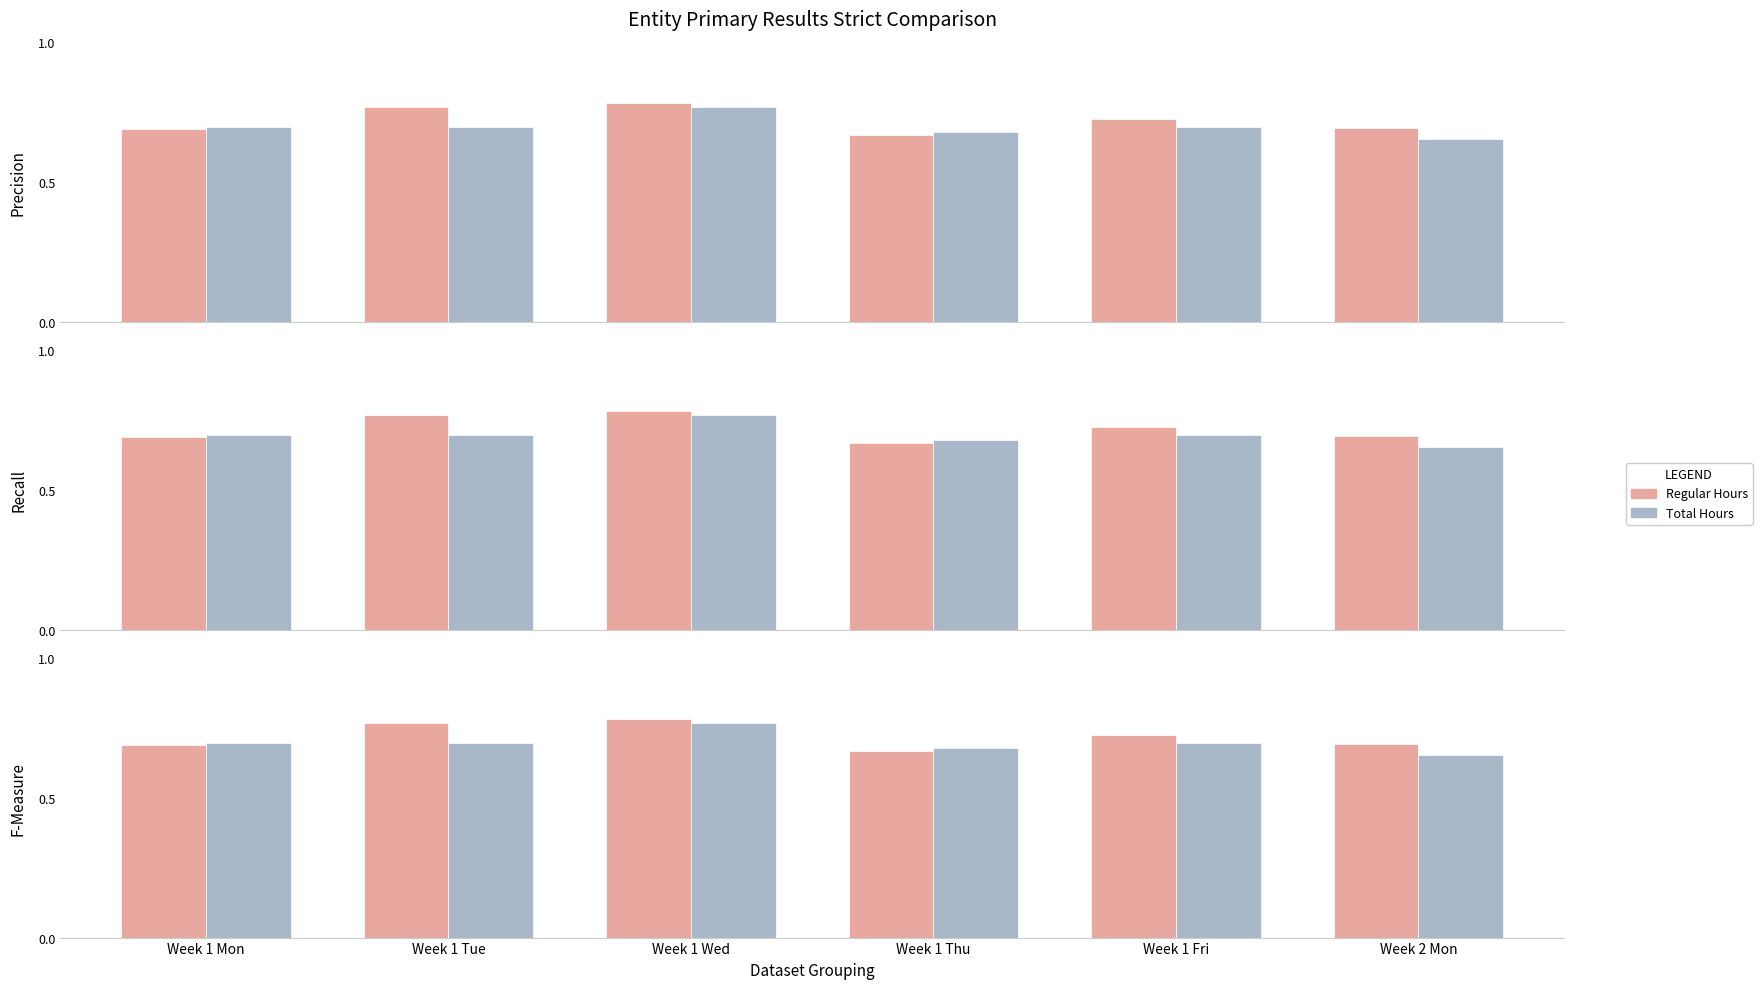

Rank the series at Week 1 Tue from highest to lowest value.

Regular Hours, Total Hours